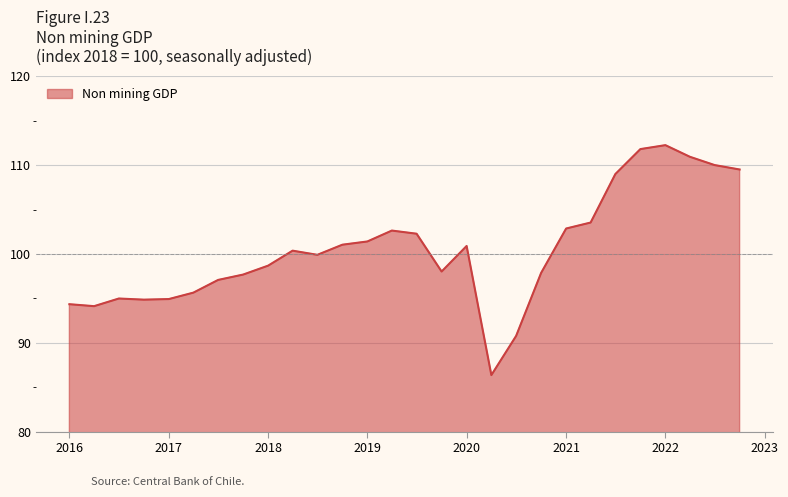

How many lines are shown in the chart?

1